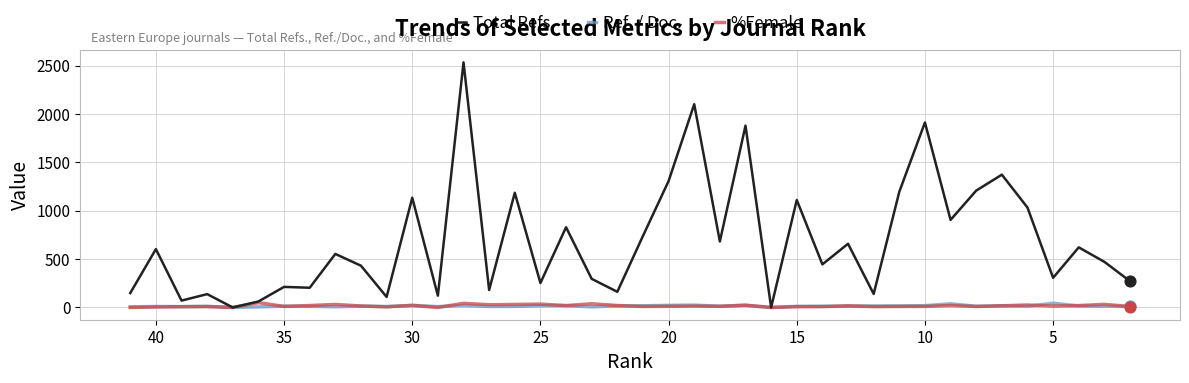

Which series contains the lowest Y value?

Total Refs.